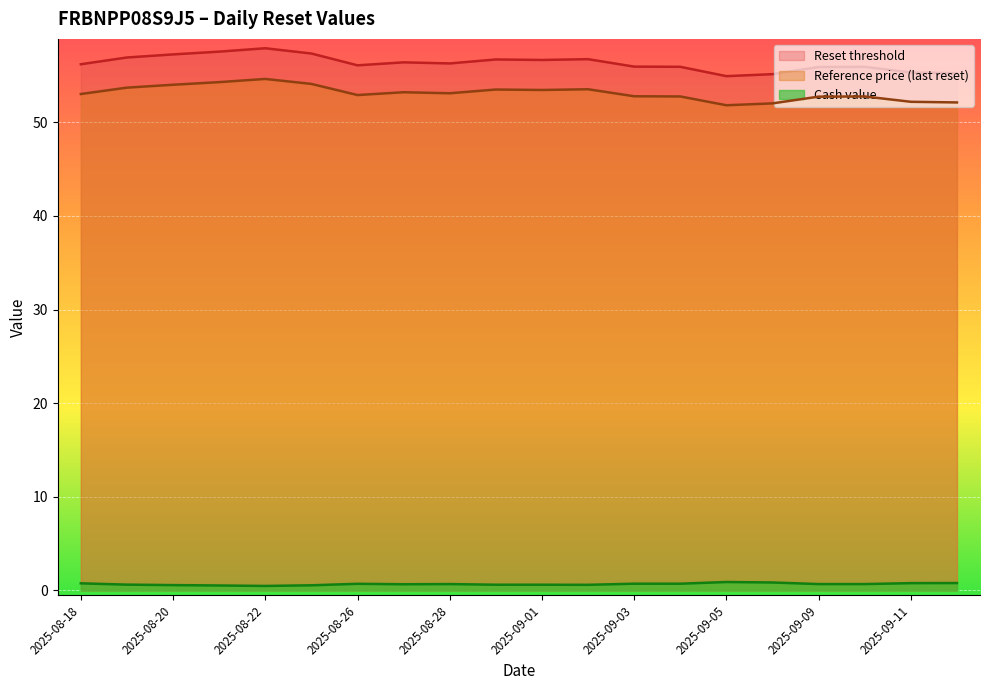

True or false: Reference price (last reset) and Reset threshold cross at least once.

False